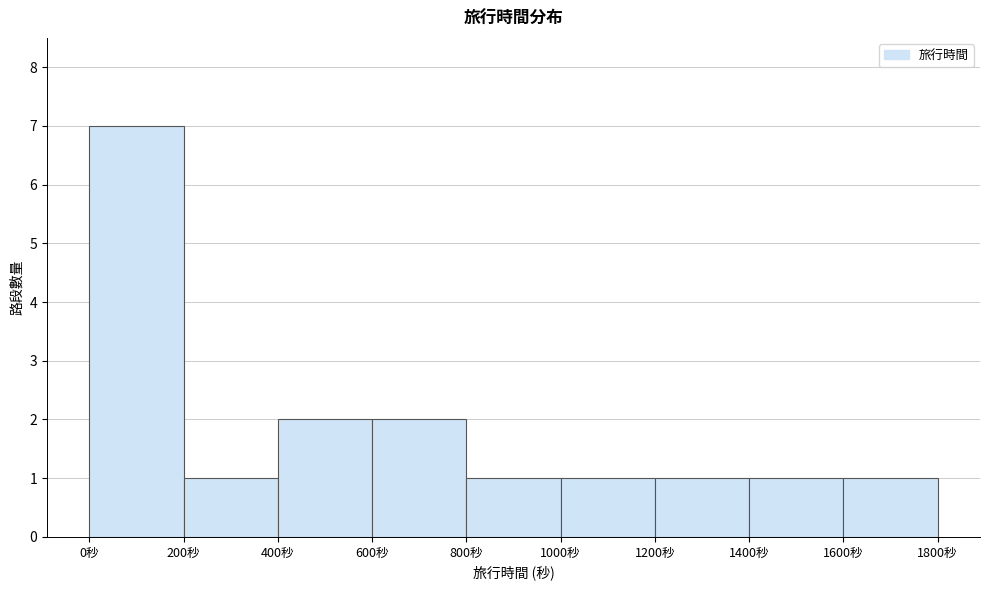

Reading left to right, list every bar in this chart as the range it spans on the x-axis followed by its height. The values are not printed on the chart, so give them approximately, as read against the axis.

0 to 200: 7
200 to 400: 1
400 to 600: 2
600 to 800: 2
800 to 1000: 1
1000 to 1200: 1
1200 to 1400: 1
1400 to 1600: 1
1600 to 1800: 1